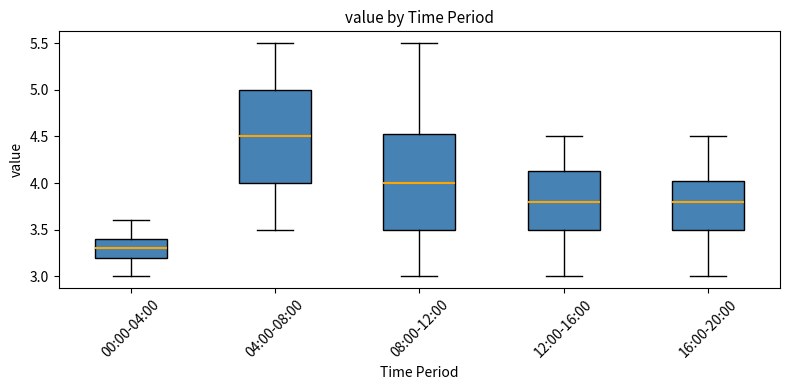

Where is the upper edge of the box for 00:00-04:00 on the y-axis? The values are not printed on the chart, so give them approximately, as read against the axis.

3.40